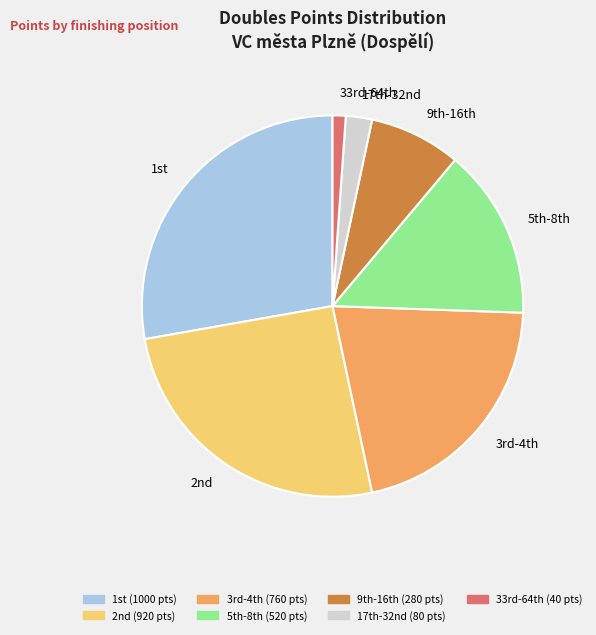

Is there any slice that represents more than half of the pie?

No